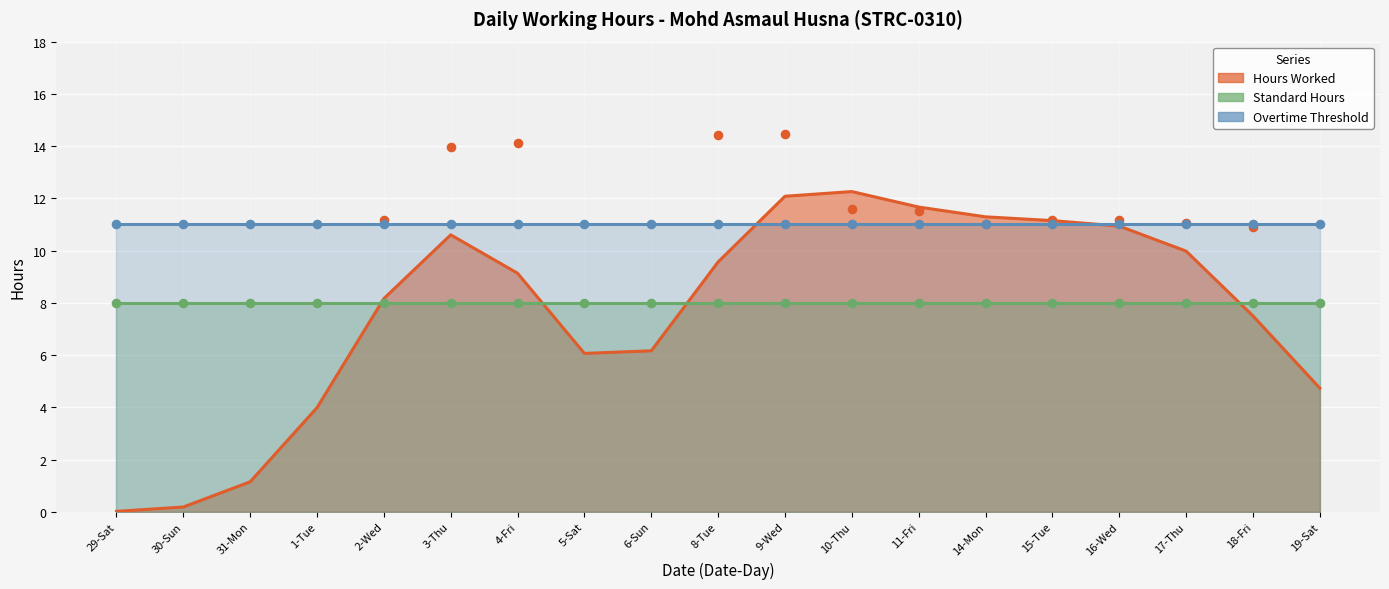

At how many categories does at least one series exceed 10?

19